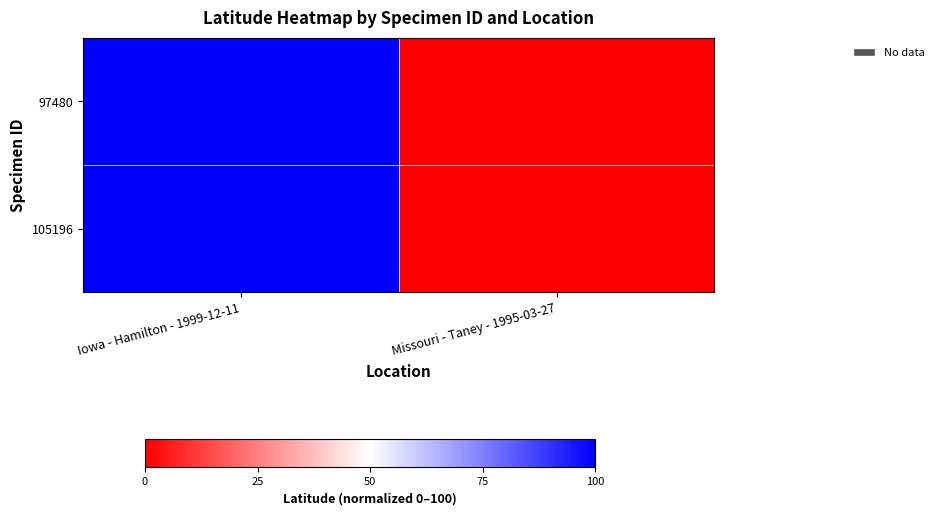

Reading left to right, extract all data points from this chart.

97480: Iowa - Hamilton - 1999-12-11=100	Missouri - Taney - 1995-03-27=0
105196: Iowa - Hamilton - 1999-12-11=100	Missouri - Taney - 1995-03-27=0